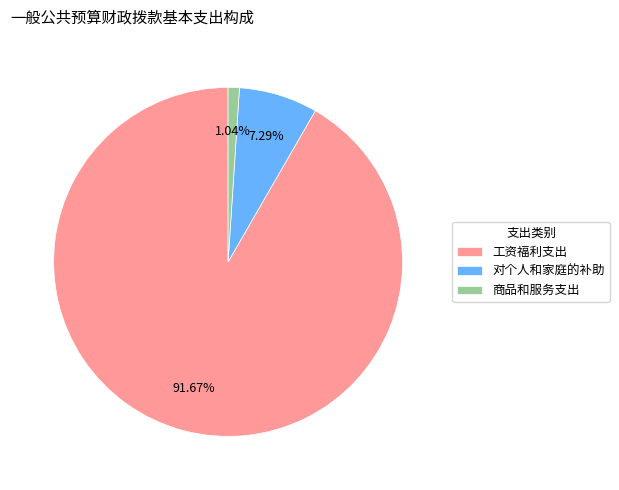

How many slices are in this pie chart?

3